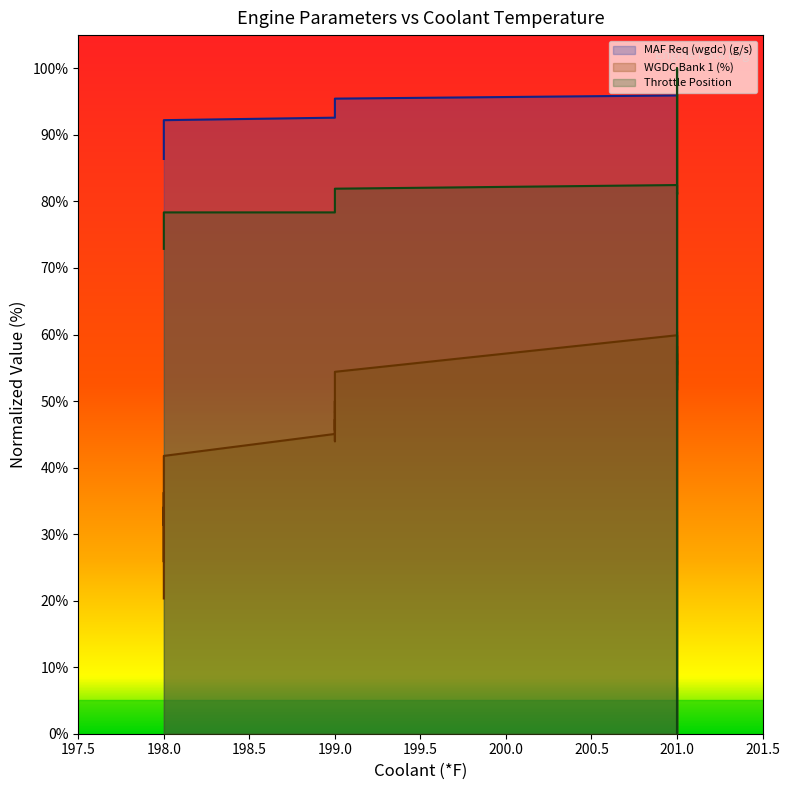

Which category has the lowest value across all series?

201